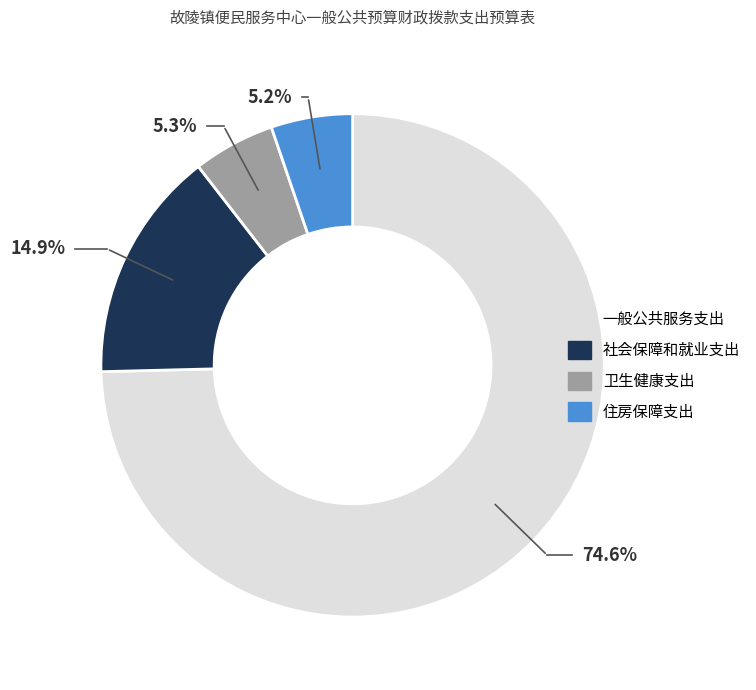

Is it true that 社会保障和就业支出 is 3% of the pie?

False